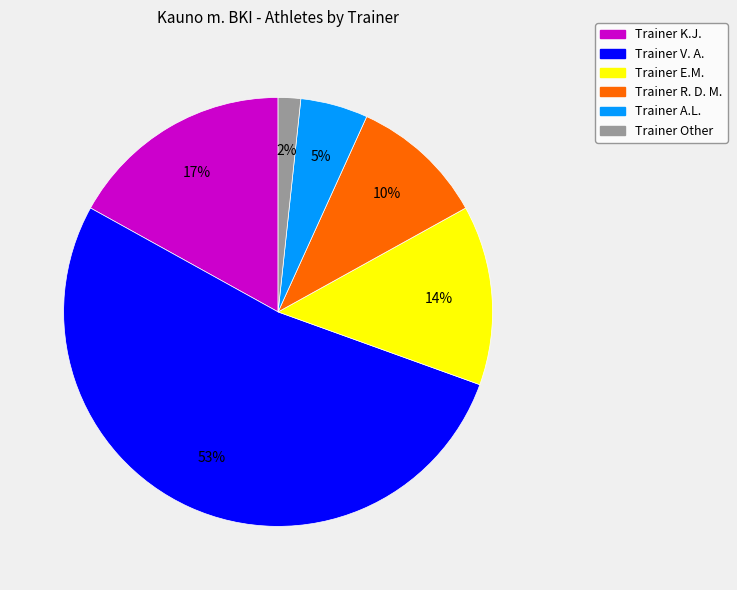

Is it true that Trainer V. A. is 53% of the pie?

True